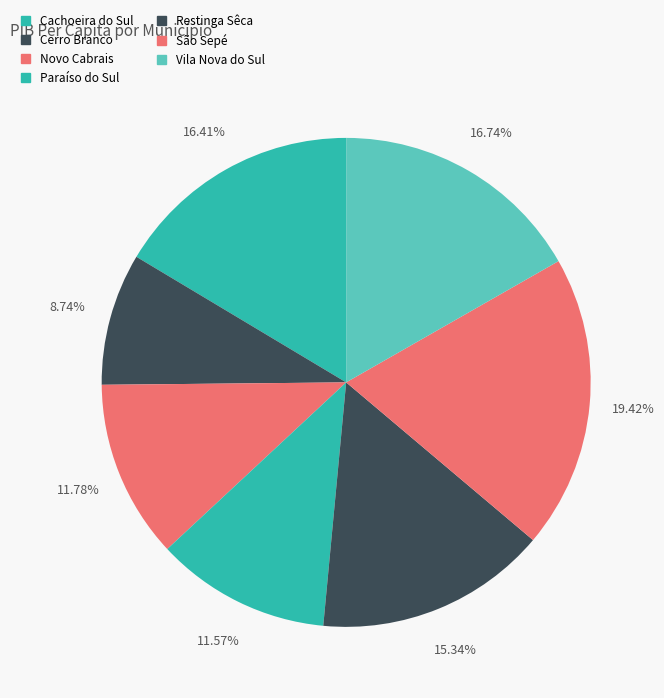

To the nearest percent, what portion does São Sepé represent?

19%